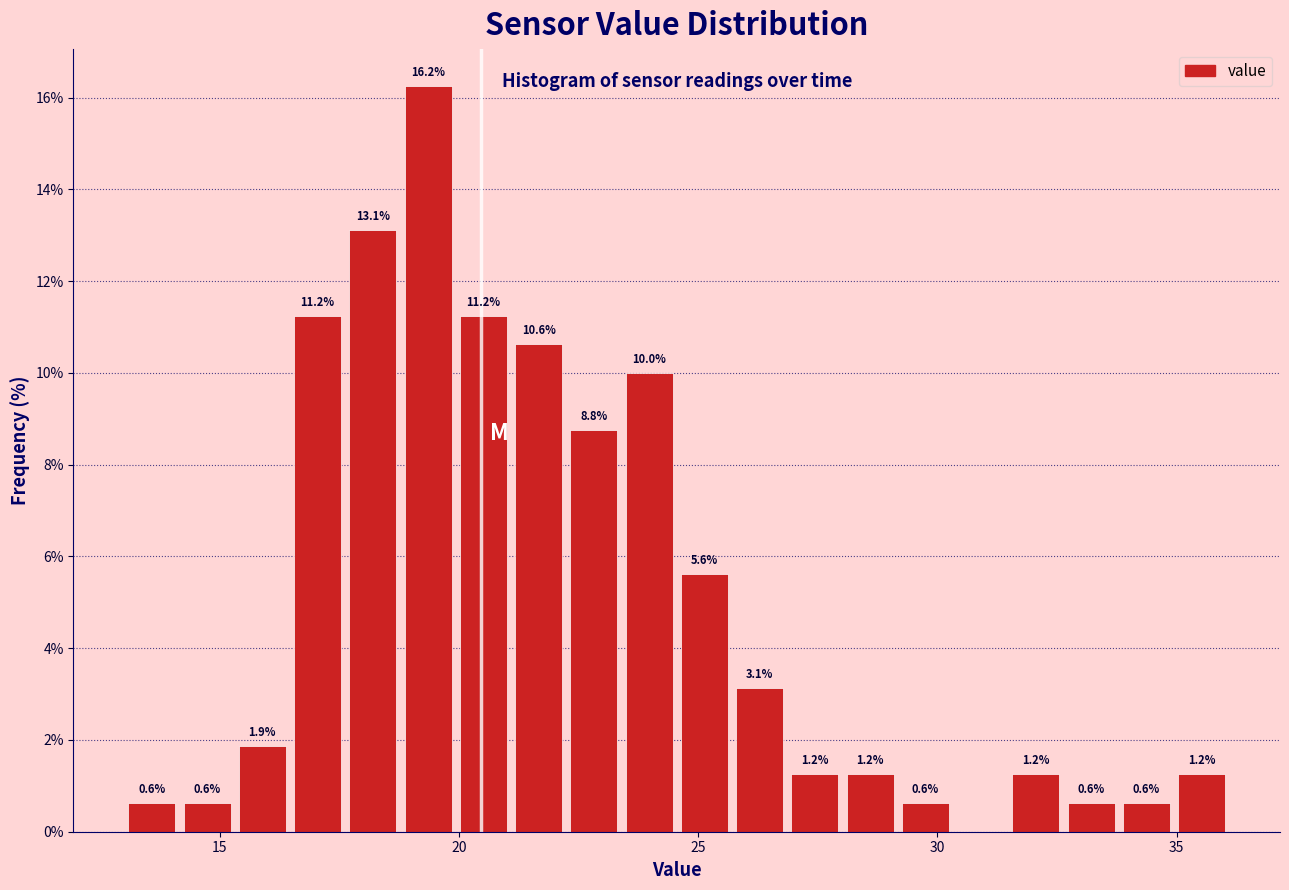

Read against the x-axis, roughly where is the centre of the tallest bar?

19.5